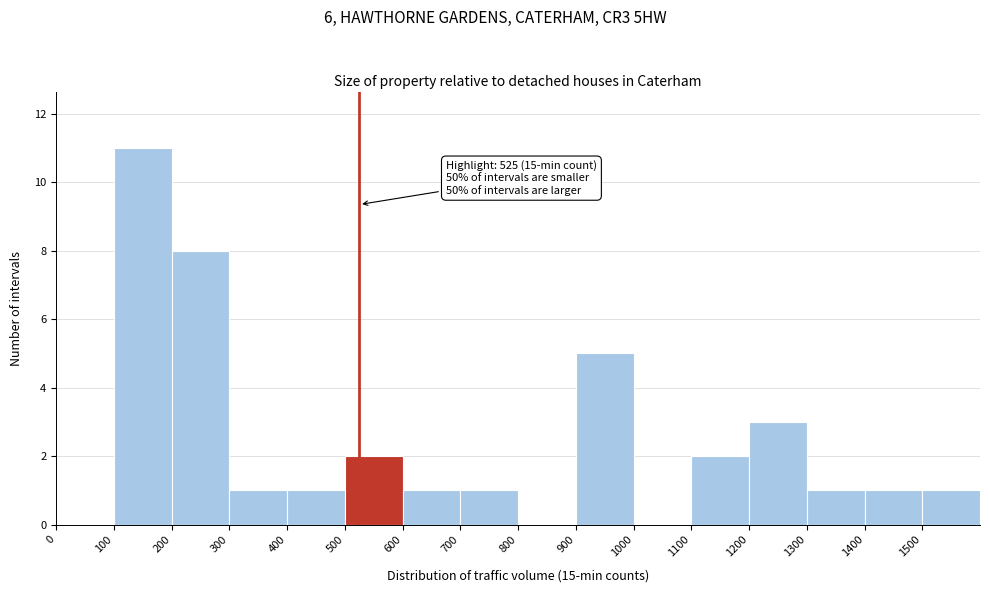

Which range on the x-axis has the tallest bar?

100 to 200